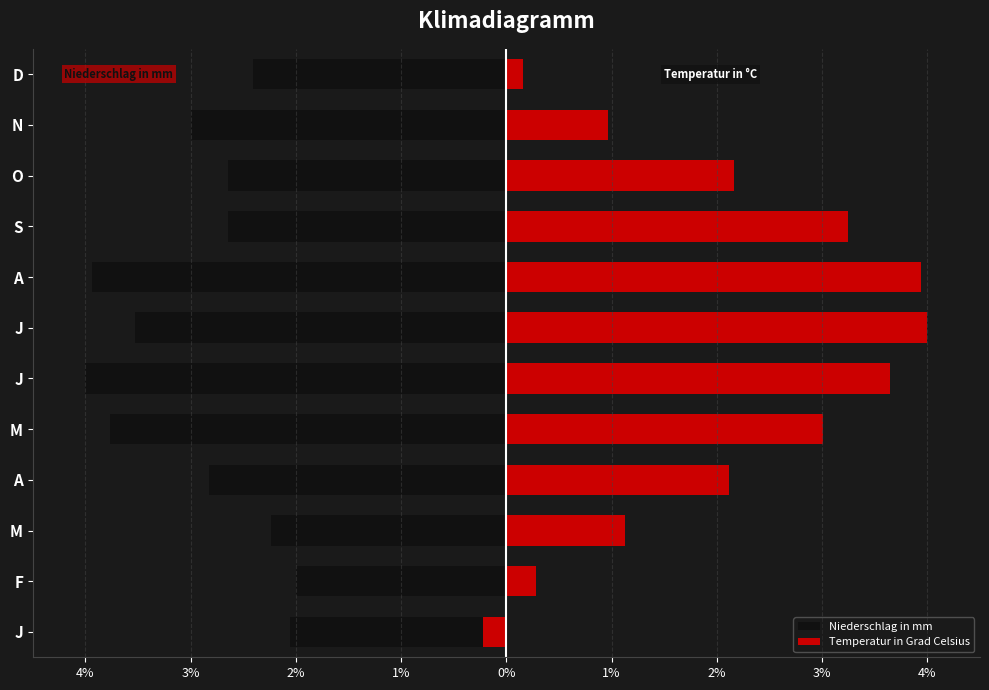

Are the bars horizontal?

Yes